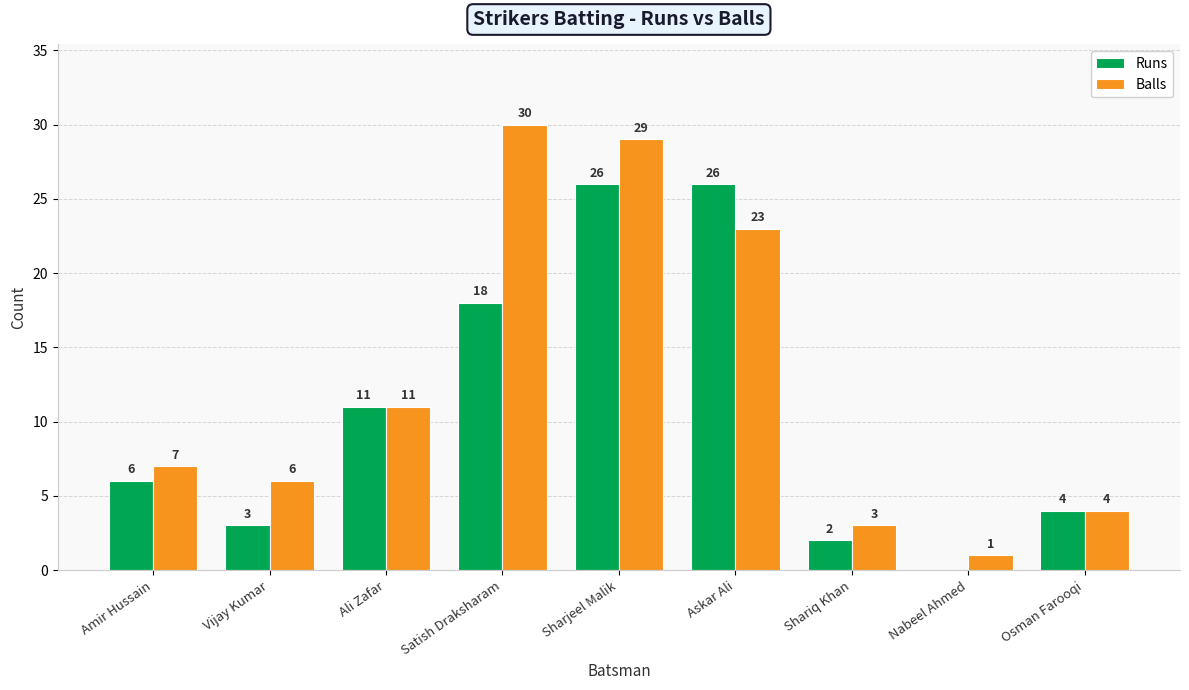

Where is Balls nearest to the value 15?

Ali Zafar